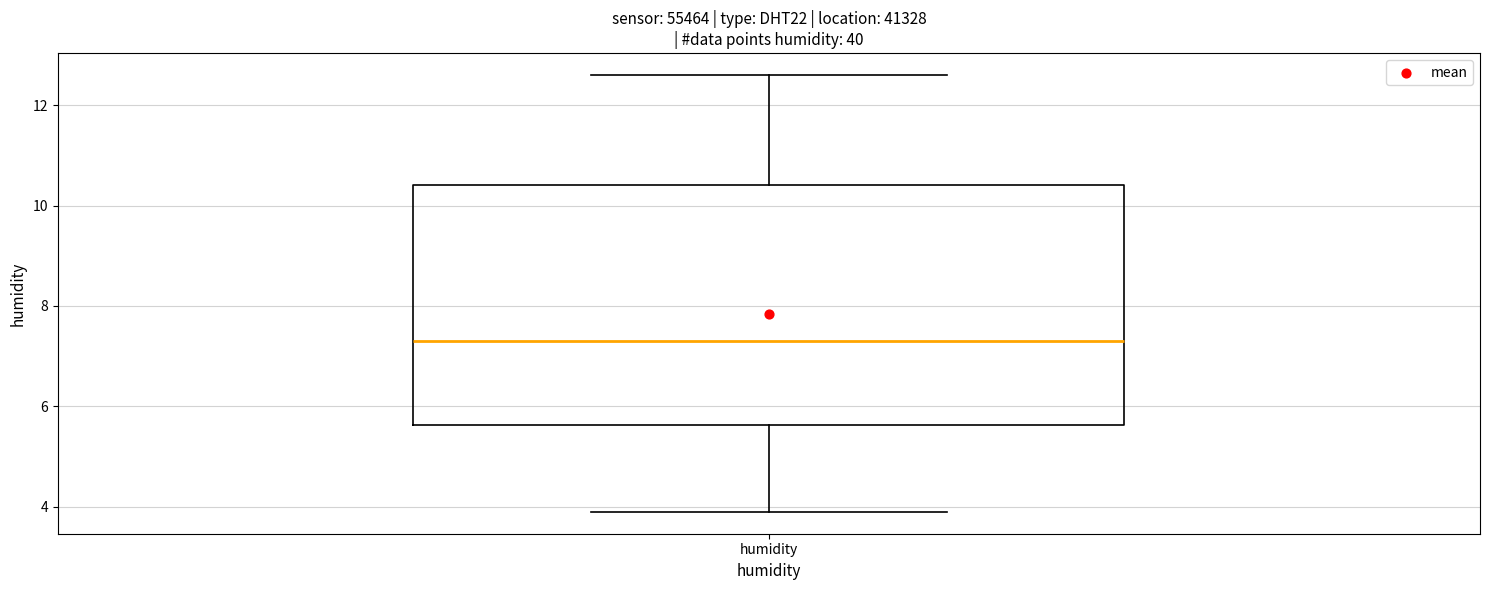

Where does the lower whisker of the box for humidity end on the y-axis? The values are not printed on the chart, so give them approximately, as read against the axis.

4.0